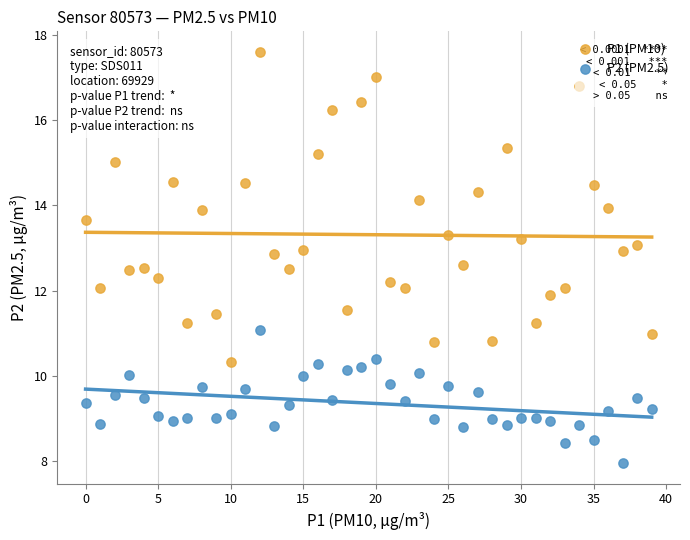

What are all the series names shown in the legend?

P1 (PM10), P2 (PM2.5)